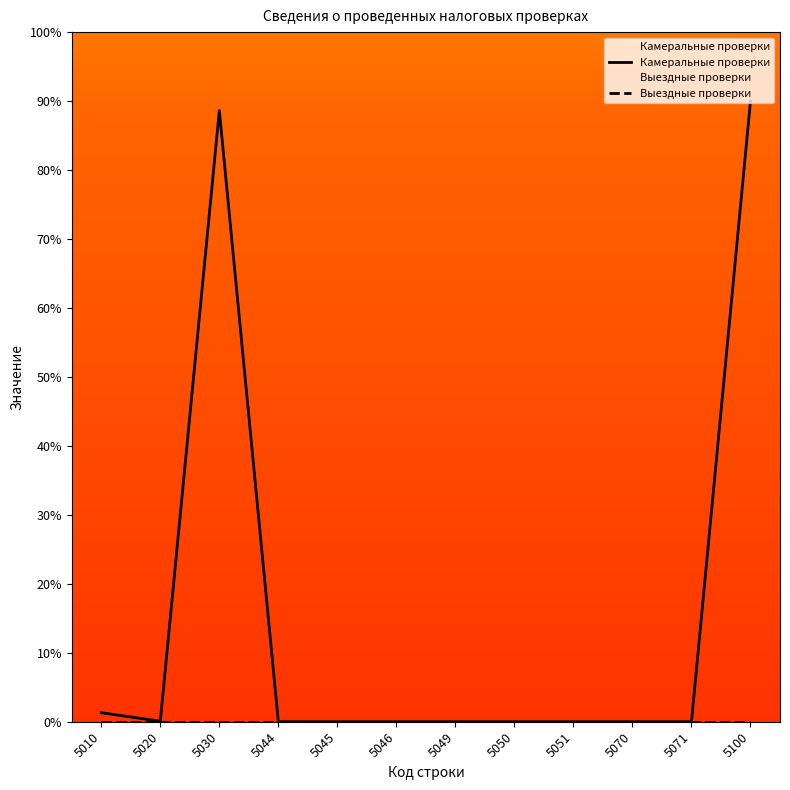

What is the maximum value for Камеральные проверки?

90.0